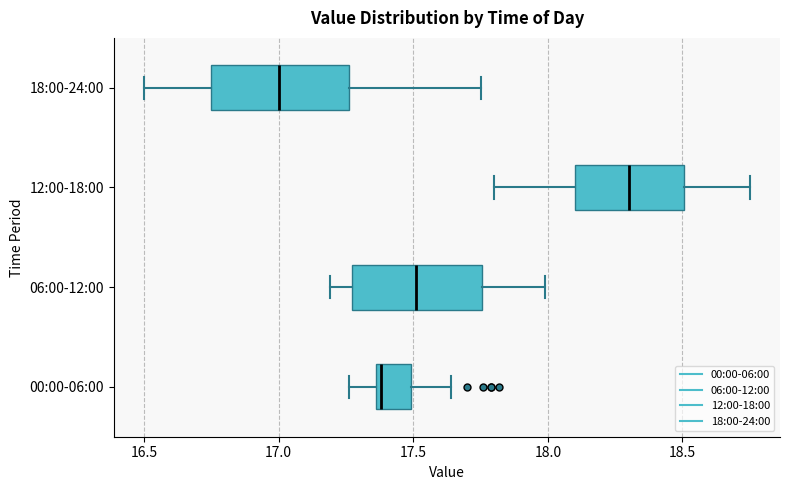

Which box has the furthest to the right median line?

12:00-18:00